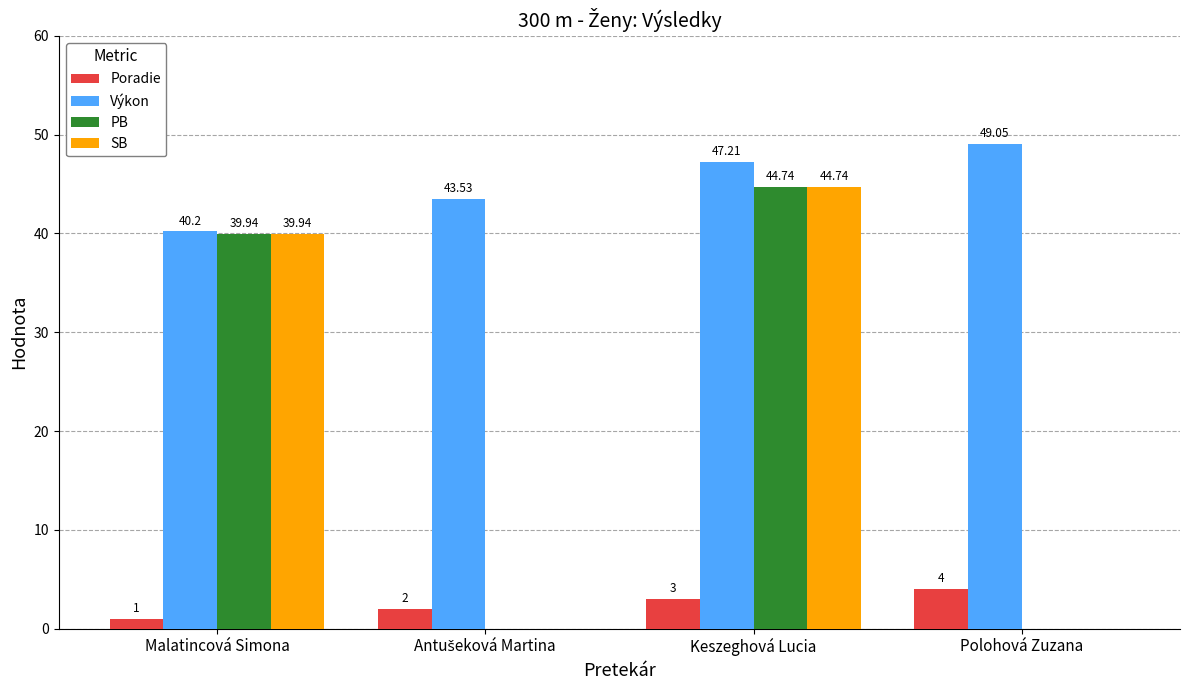

At which category does the chart reach its peak across all series?

Polohová Zuzana